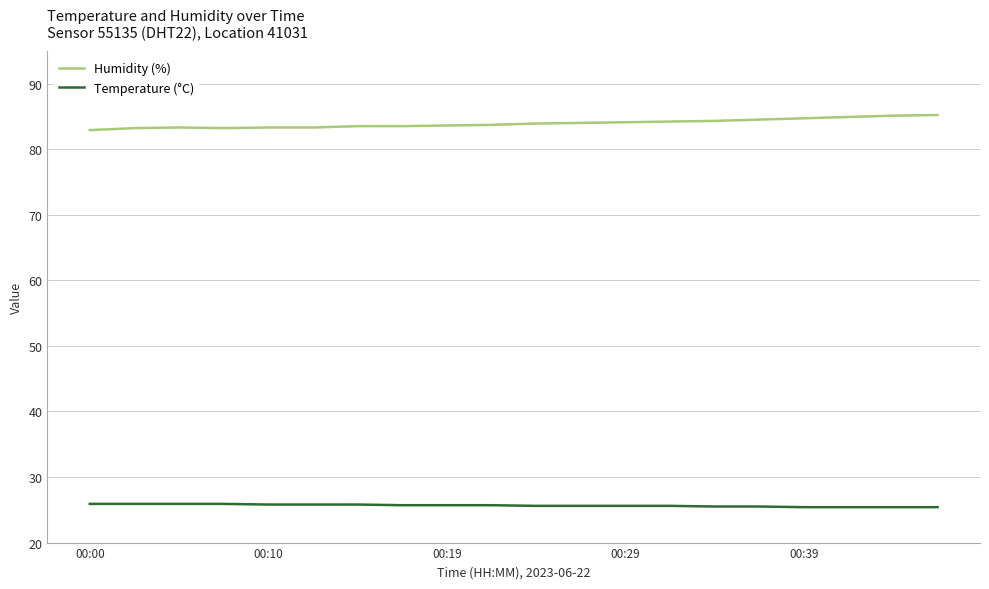

What is the highest value of the Humidity (%) series?

85.2